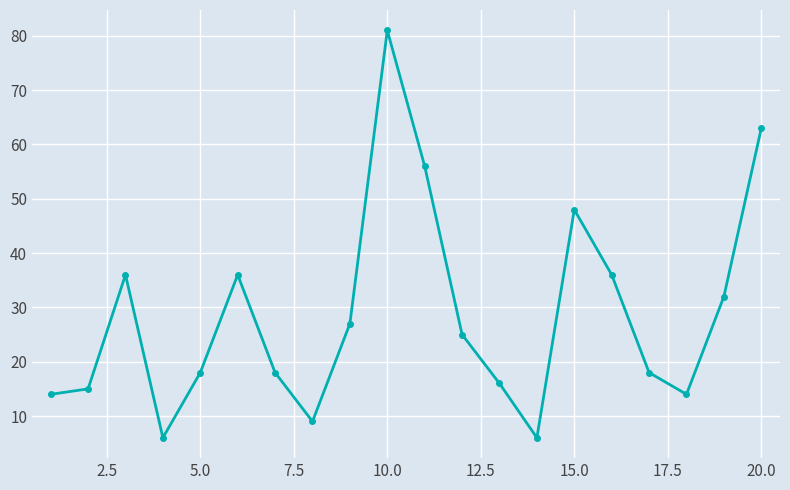

Reading right to left, extract all data points from this chart.

63	32	14	18	36	48	6	16	25	56	81	27	9	18	36	18	6	36	15	14